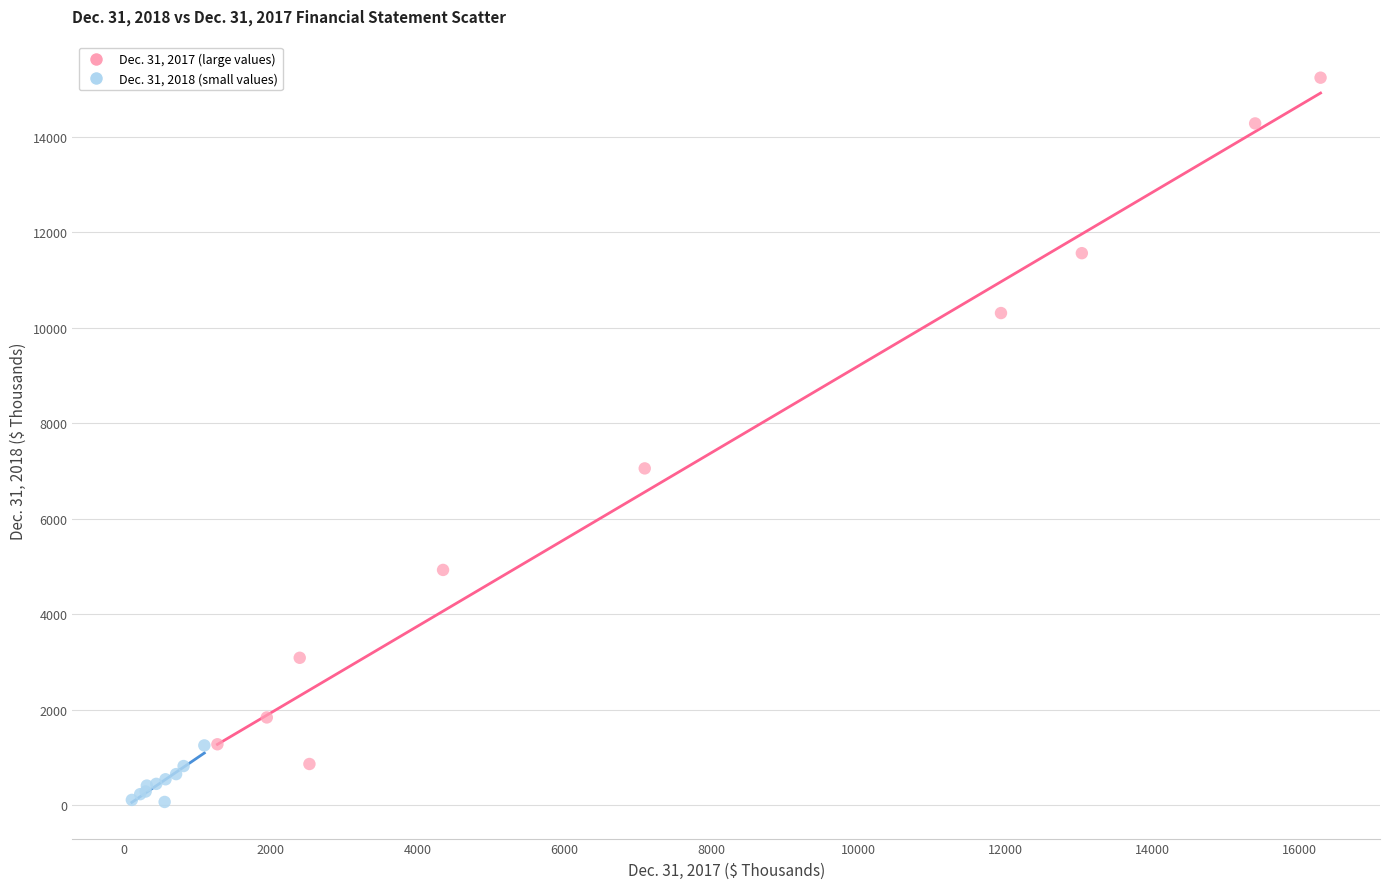

Which series contains the lowest Y value?

Dec. 31, 2018 (small values)